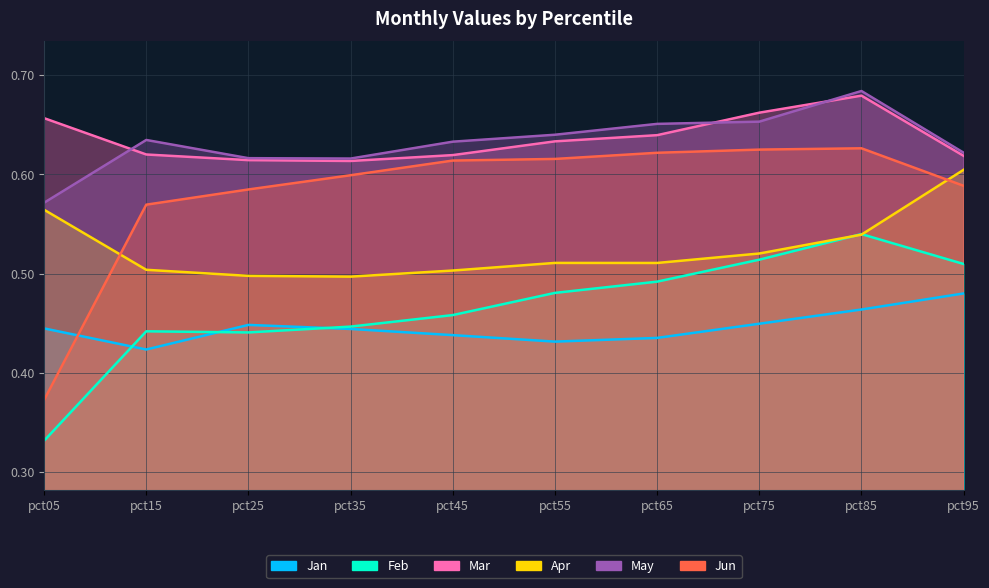

The Jun series shows 0.6 at pct15. True or false?

True